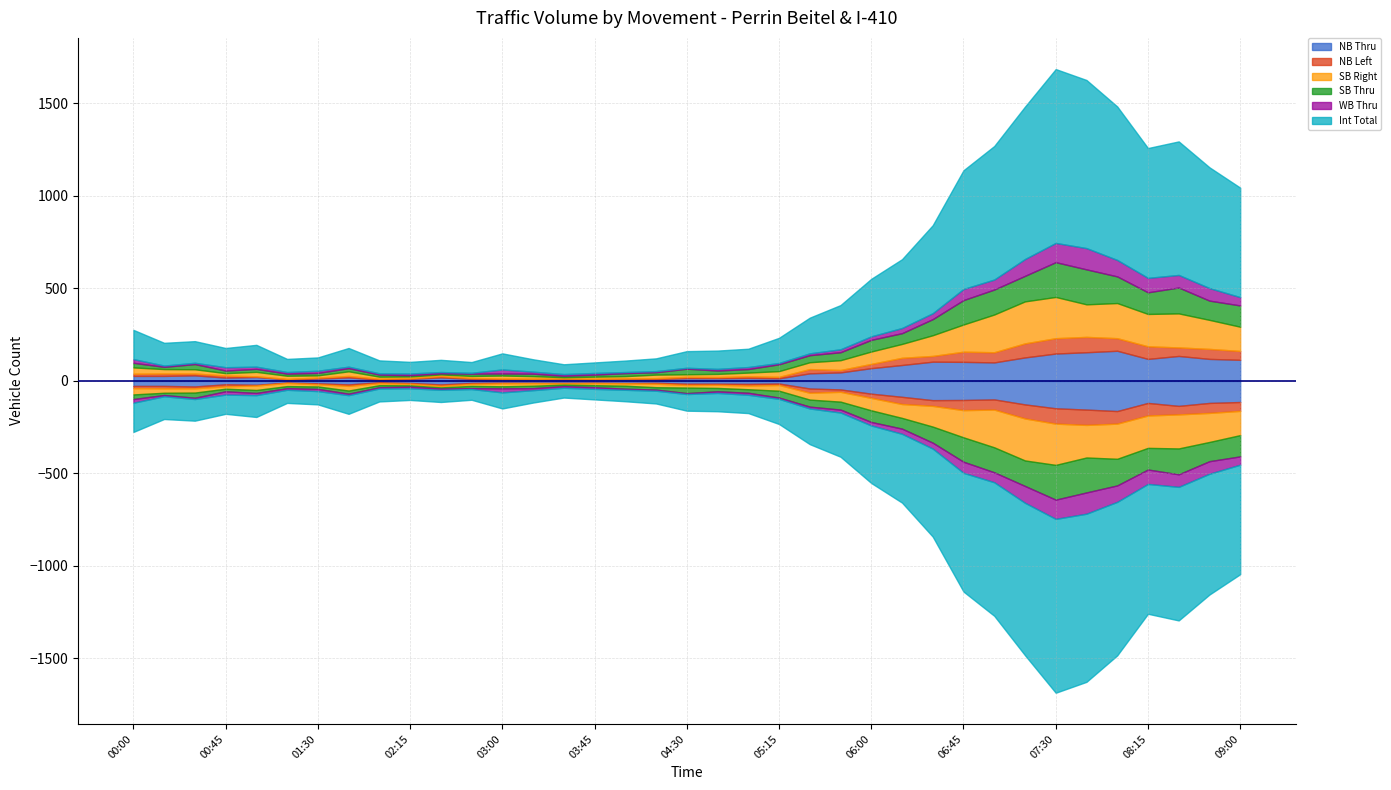

Reading left to right, transcribe all the data shown in this chart.

NB Thru: 27	27	30	18	21	9	13	19	7	11	19	11	9	10	10	9	11	10	15	15	16	14	41	46	69	86	104	103	100	127	148	155	163	119	135	119	114
NB Left: 12	13	10	11	4	2	5	8	5	4	7	5	4	2	3	3	2	5	7	6	9	8	23	13	23	39	31	55	55	76	83	83	68	68	46	54	48
SB Right: 34	24	23	13	24	17	12	25	11	9	9	11	16	14	7	11	13	19	14	17	20	31	37	53	67	75	112	147	204	227	223	176	190	175	184	157	131
SB Thru: 25	12	28	14	16	11	13	17	11	7	6	12	11	13	8	11	16	13	30	18	19	37	38	43	63	58	87	132	135	138	188	189	144	117	140	104	115
WB Thru: 20	7	7	18	12	9	12	8	7	9	7	5	22	11	9	9	6	6	5	9	11	7	10	16	19	28	32	60	54	91	104	115	89	78	68	68	45
Int Total: 158	123	117	104	118	71	72	101	70	63	66	58	87	67	53	57	62	69	90	99	99	136	193	239	311	372	476	642	722	824	940	909	830	702	722	653	592